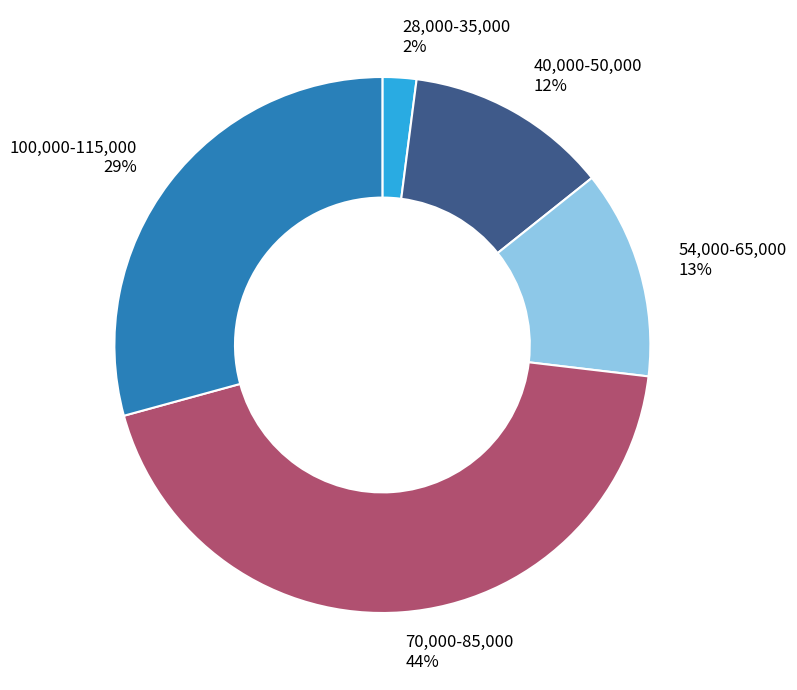

What percentage is the 70,000-85,000 44% slice, to the nearest percent?

44%